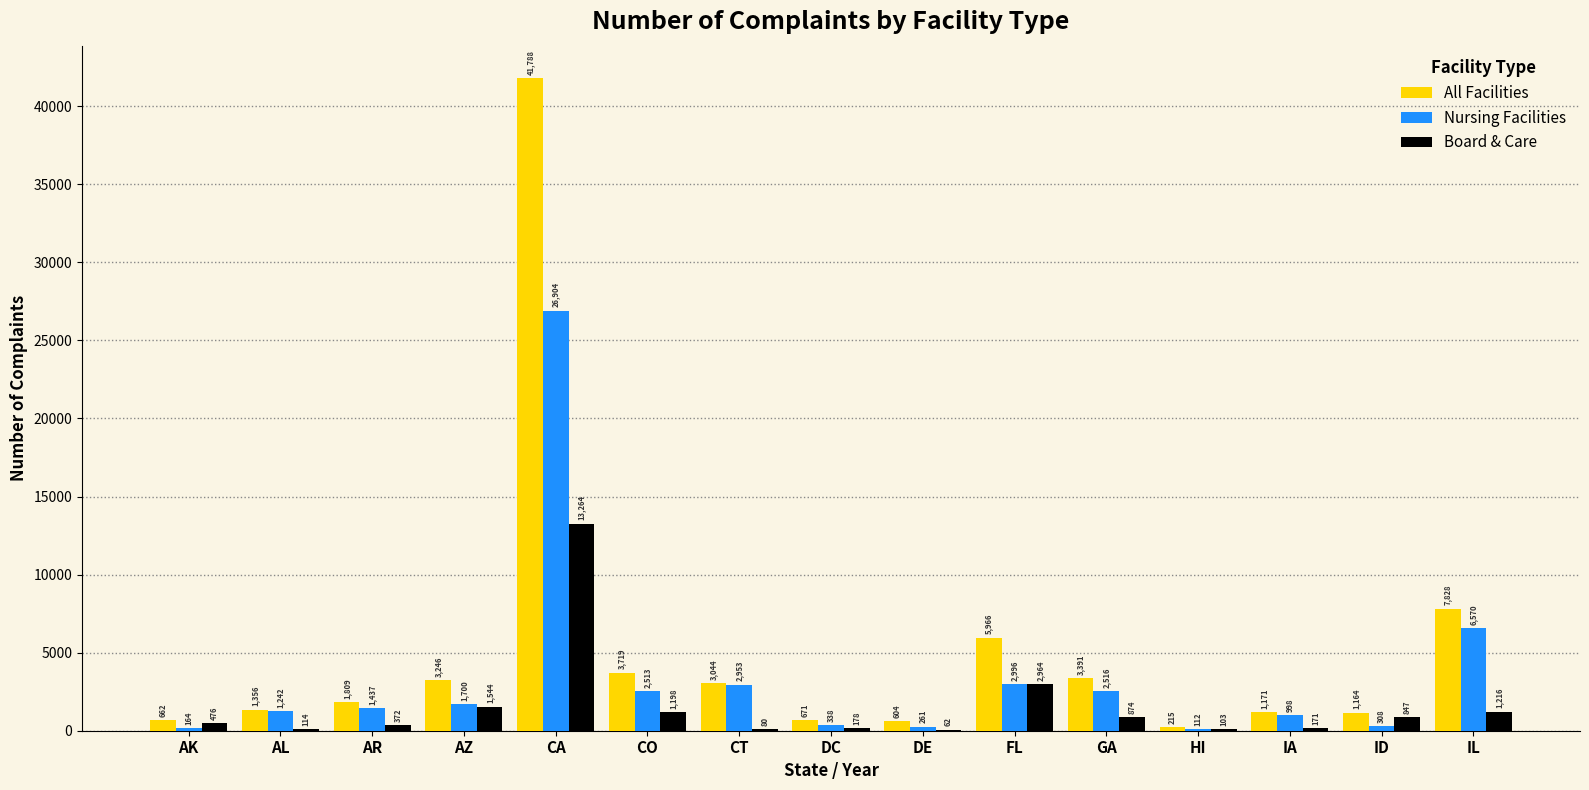

Reading right to left, transcribe all the data shown in this chart.

All Facilities: IL=7828	ID=1164	IA=1171	HI=215	GA=3391	FL=5966	DE=604	DC=671	CT=3044	CO=3719	CA=41788	AZ=3246	AR=1809	AL=1356	AK=662
Nursing Facilities: IL=6570	ID=308	IA=998	HI=112	GA=2516	FL=2996	DE=261	DC=338	CT=2953	CO=2513	CA=26904	AZ=1700	AR=1437	AL=1242	AK=164
Board & Care: IL=1216	ID=847	IA=171	HI=103	GA=874	FL=2964	DE=62	DC=178	CT=80	CO=1198	CA=13264	AZ=1544	AR=372	AL=114	AK=476